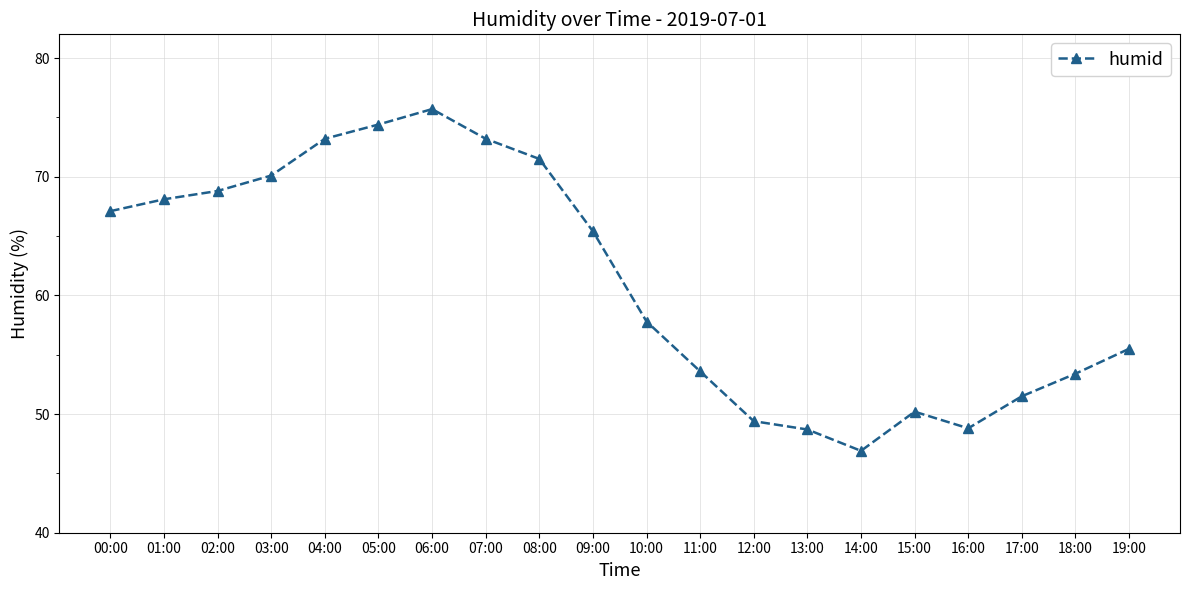

What is the sum of all values?

1223.3